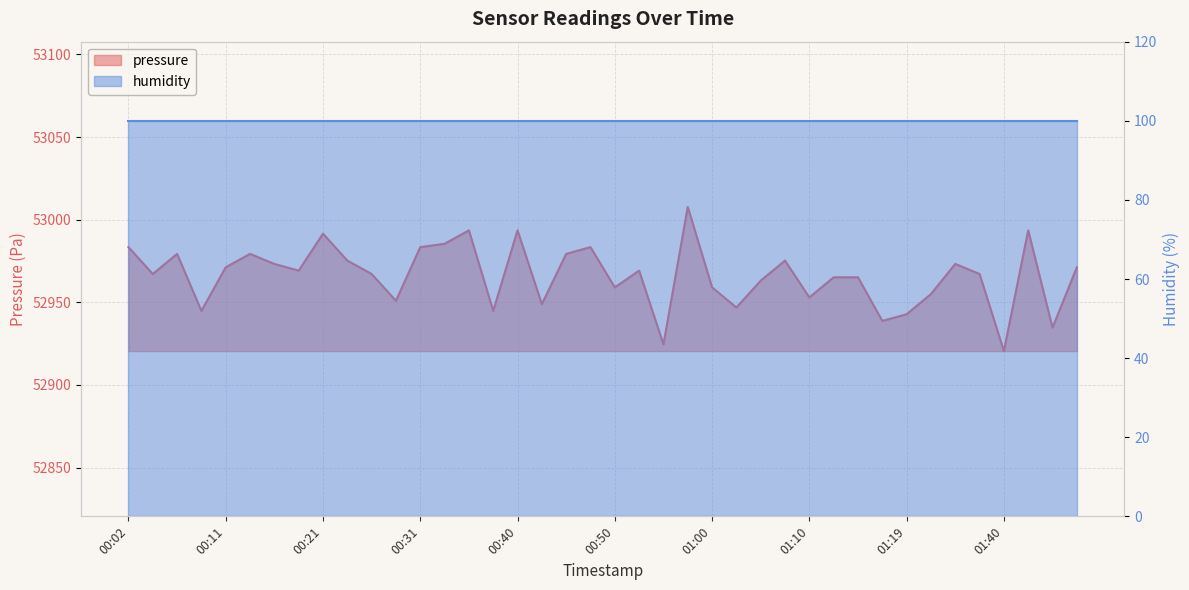

Reading right to left, extract all data points from this chart.

52971.2	52934.7	52993.6	52920.5	52967.2	52973.2	52955.0	52942.8	52938.8	52965.2	52965.2	52953.0	52975.3	52963.1	52946.9	52959.1	53007.8	52924.6	52969.2	52959.1	52983.4	52979.3	52948.9	52993.6	52944.8	52993.6	52985.4	52983.4	52950.9	52967.2	52975.3	52991.5	52969.2	52973.2	52979.3	52971.2	52944.8	52979.3	52967.2	52983.4